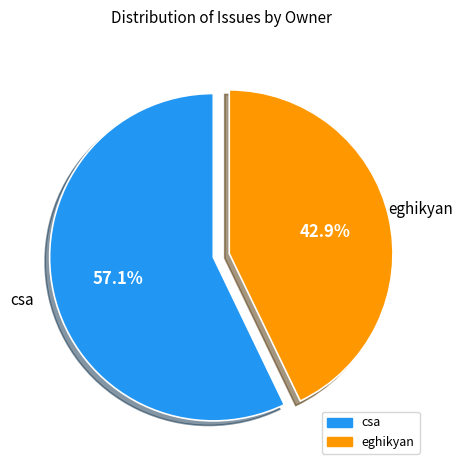

What portion of the pie excludes eghikyan?

57.1%